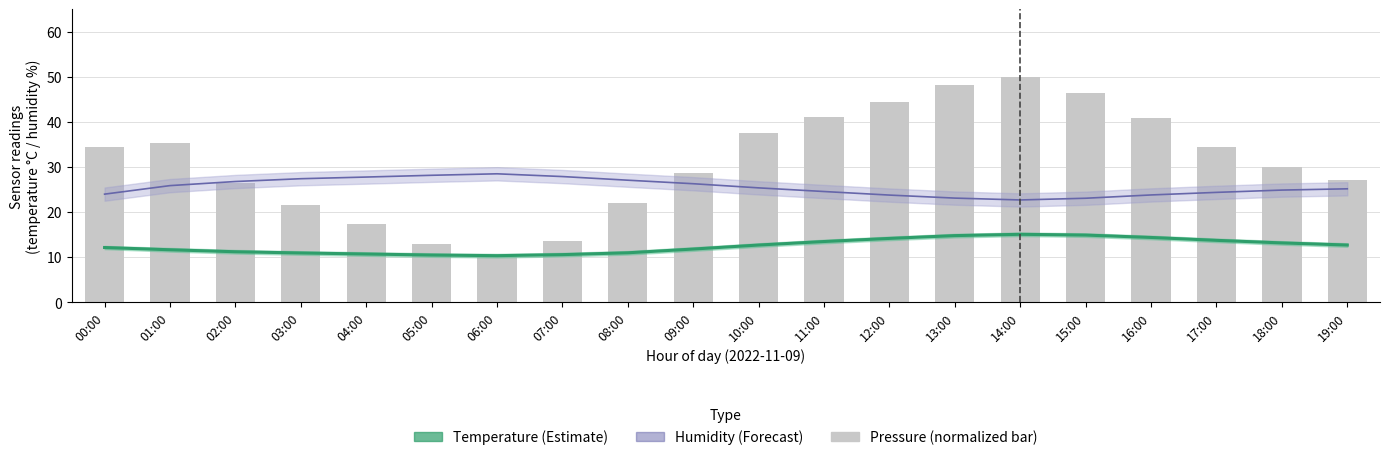

Where is temperature nearest to the value 12?

09:00